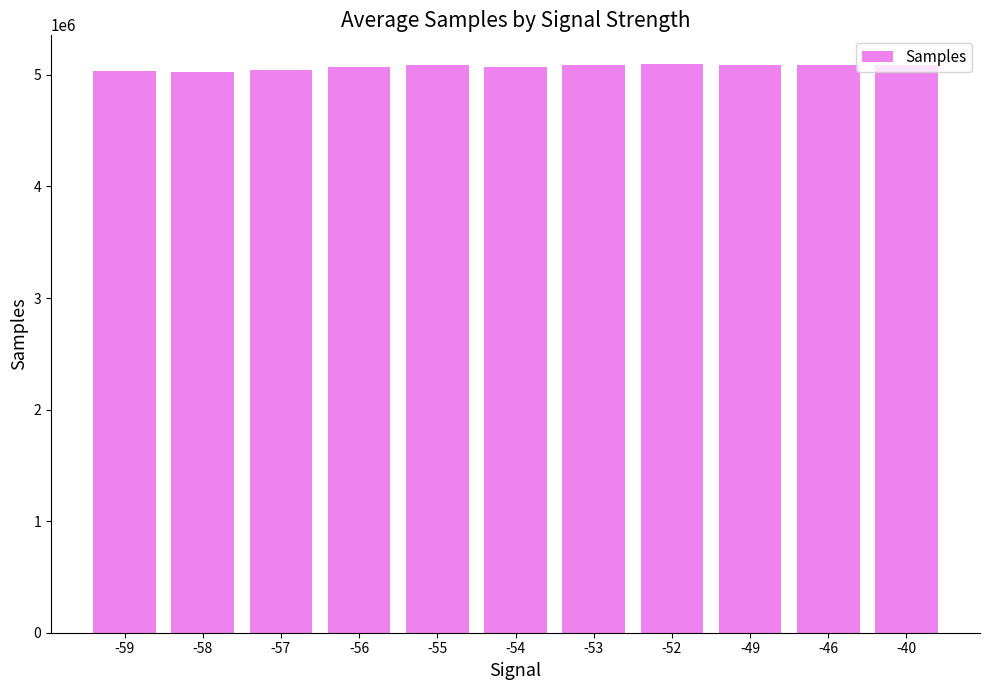

True or false: the data shows 7365579 at -55.

False